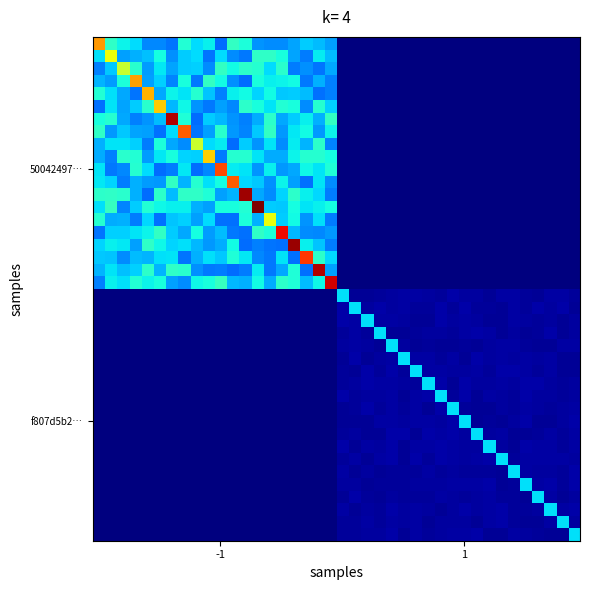

At which category does the chart reach its peak across all series?

13